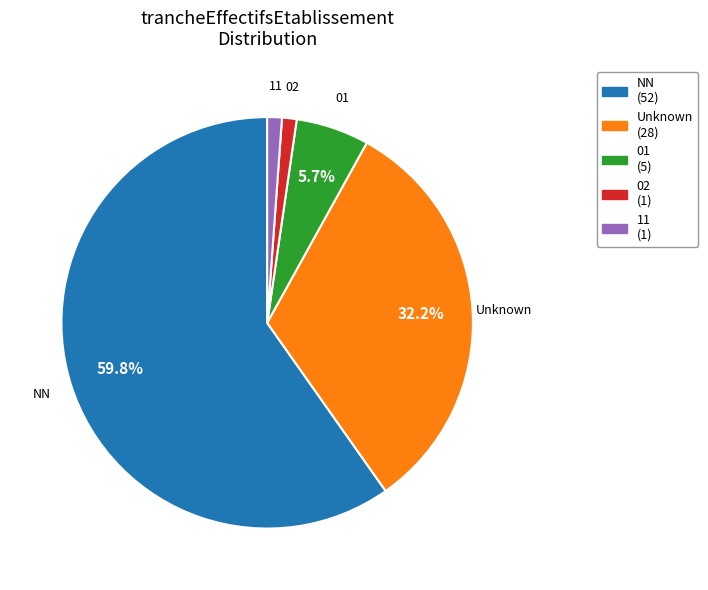

Does NN represent more than half of the total?

Yes